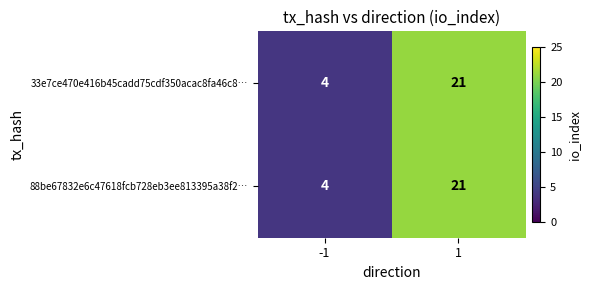

List the labels in order of 88be67832e6c47618fcb728eb3ee813395a38f2… value, smallest first.

-1, 1